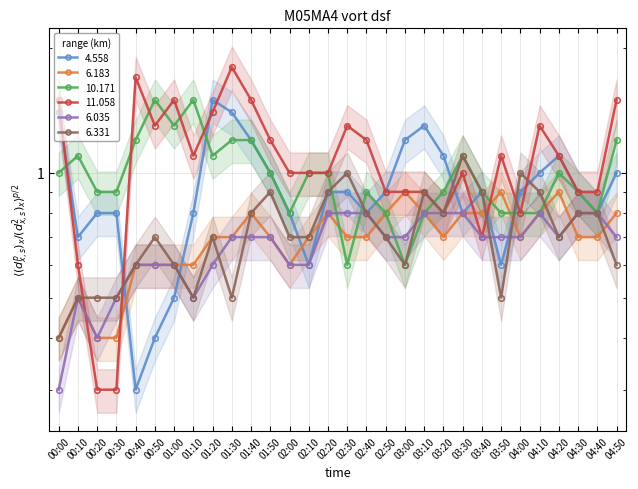

Is the value of 4.558 at 04:20 greater than the value of 6.183 at 02:30?

Yes